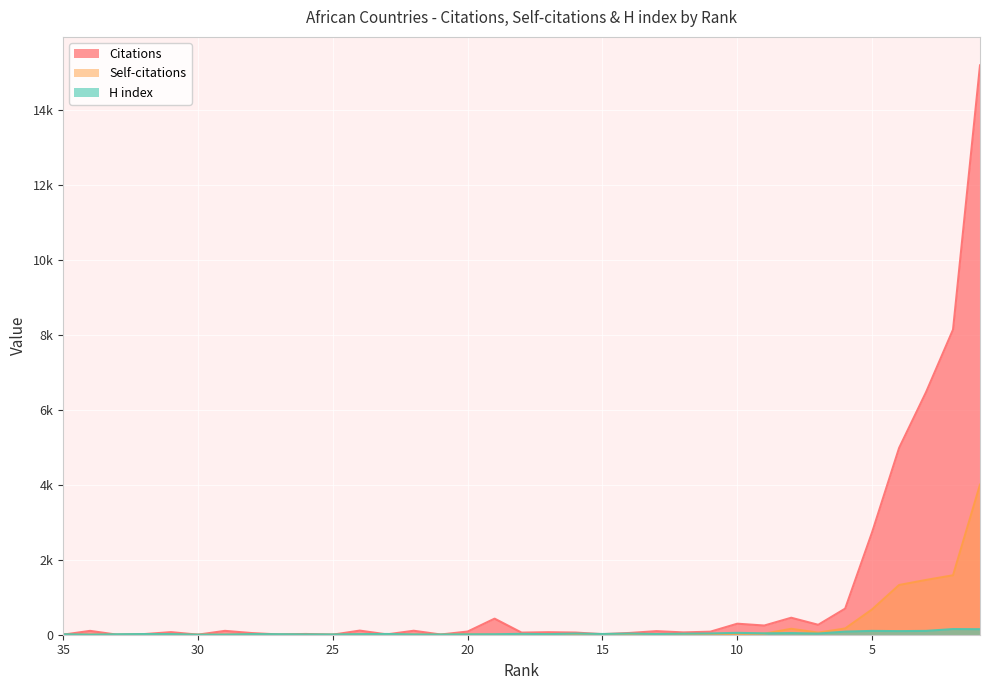

Which series has the largest total across all categories?

Citations